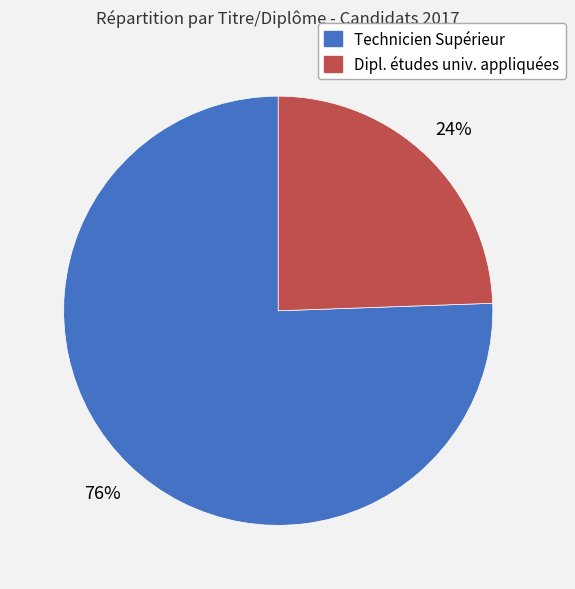

How many slices are in this pie chart?

2